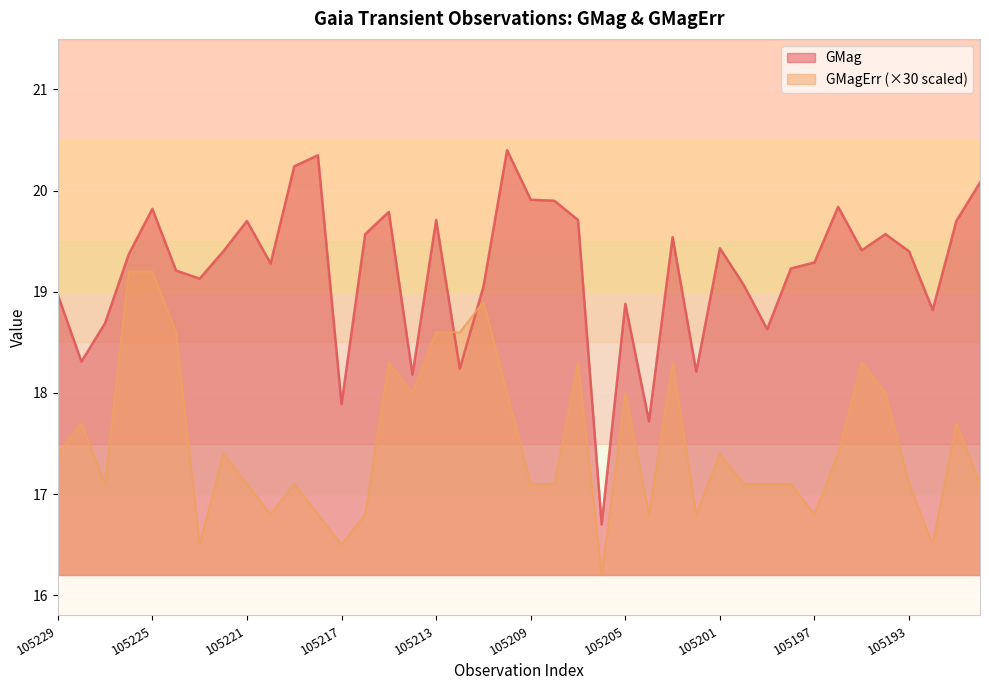

List the labels in order of GMag value, largest first.

105210, 105218, 105219, 105190, 105209, 105208, 105196, 105225, 105215, 105213, 105207, 105221, 105191, 105216, 105194, 105203, 105201, 105195, 105222, 105193, 105226, 105197, 105220, 105198, 105224, 105223, 105200, 105211, 105229, 105205, 105192, 105227, 105199, 105228, 105212, 105202, 105214, 105217, 105204, 105206